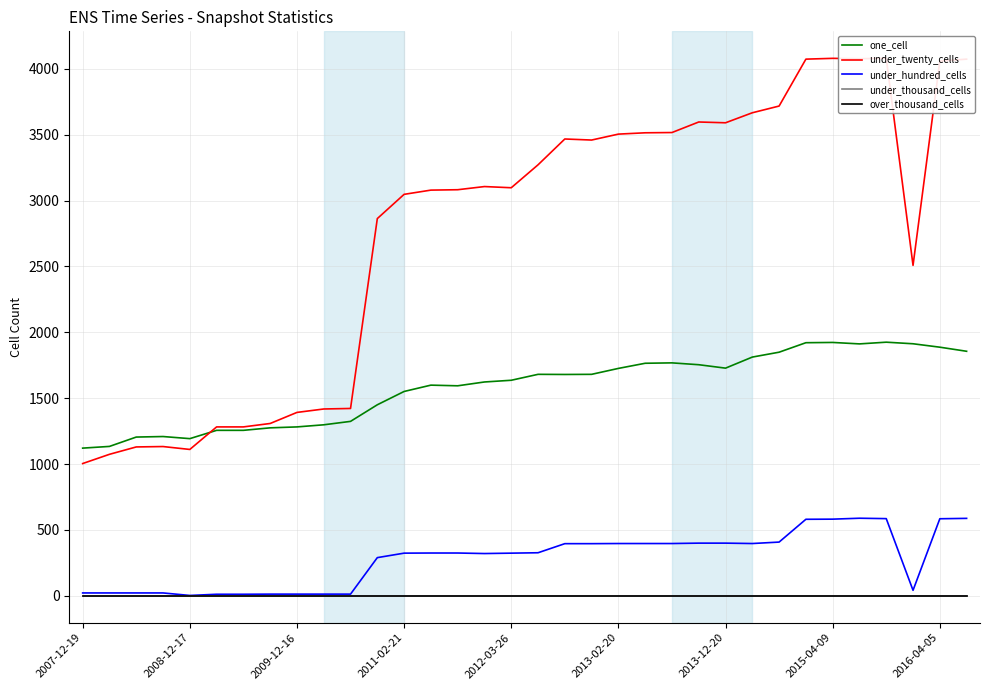

At which label does over_thousand_cells reach its minimum?

2007-12-19